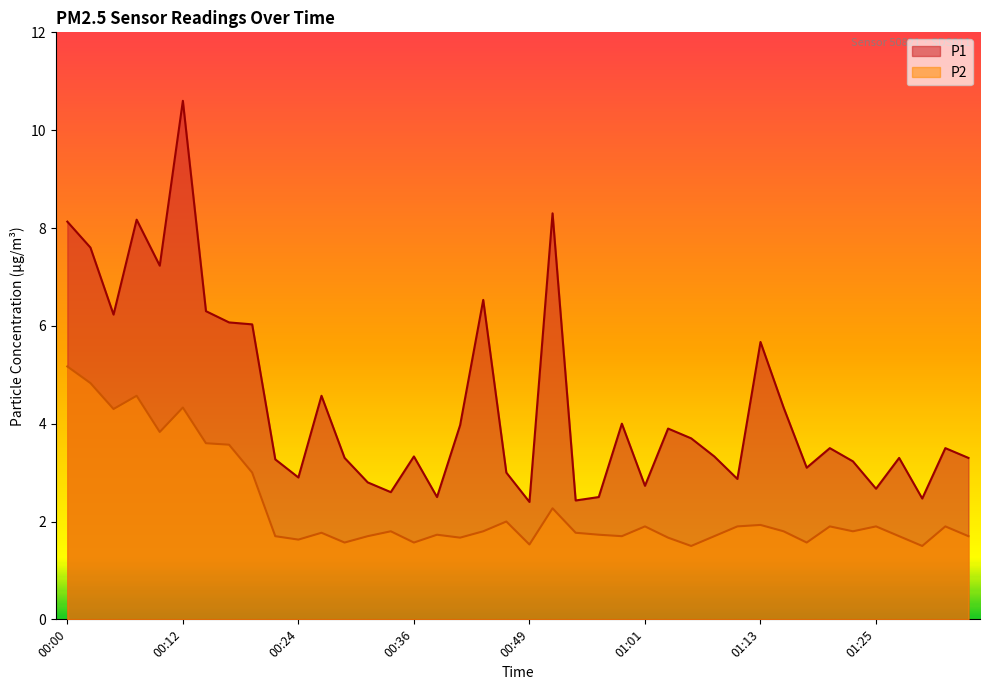

What is the label of the 3rd point from the left?

00:05